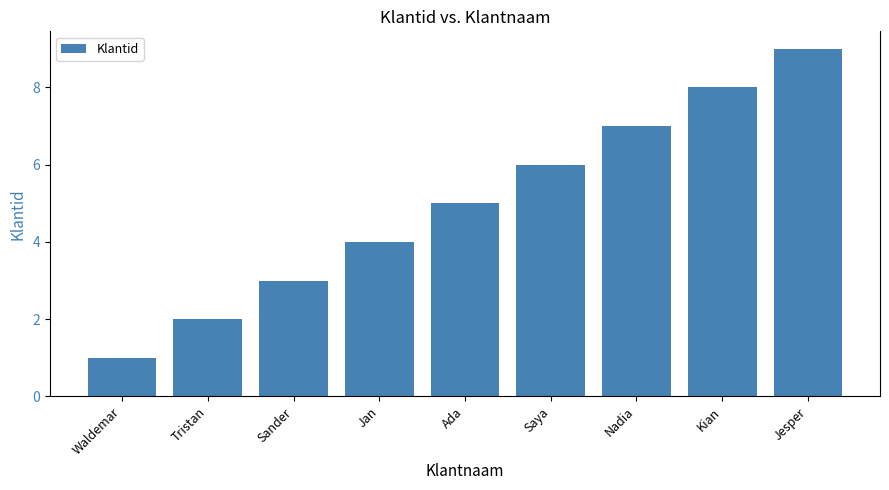

Does the chart contain any negative values?

No